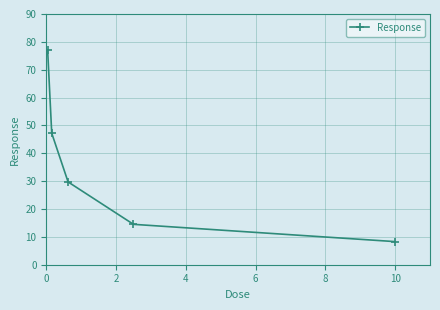

What is the value of the 3rd point from the left?

29.7